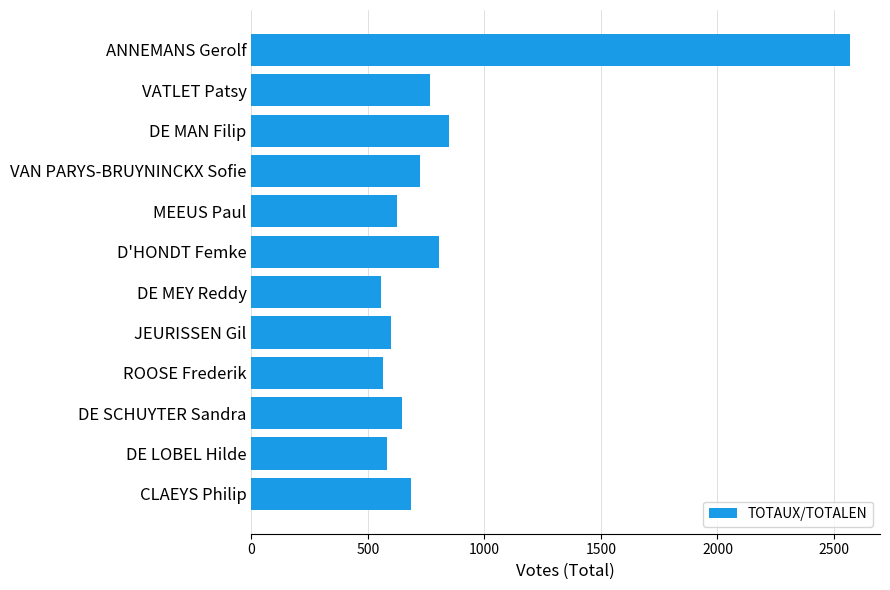

What is the value of the 10th bar from the top?

647